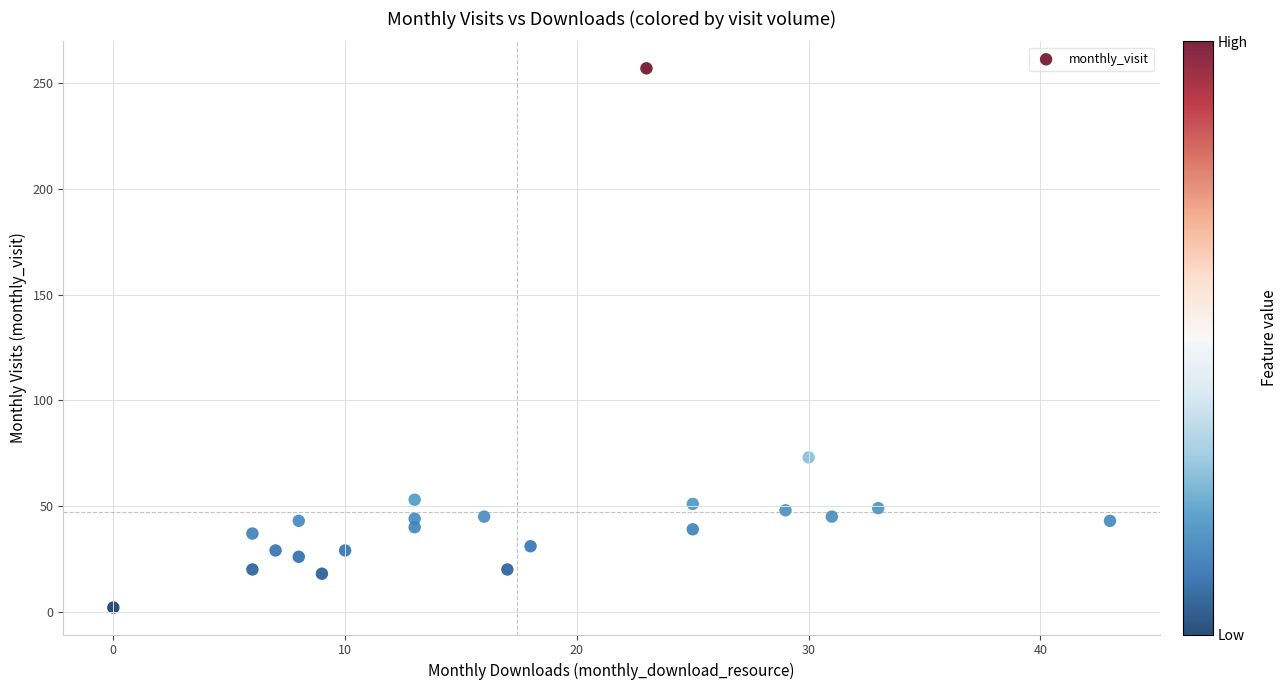

What Y value in the scatter plot is closest to 129?

73